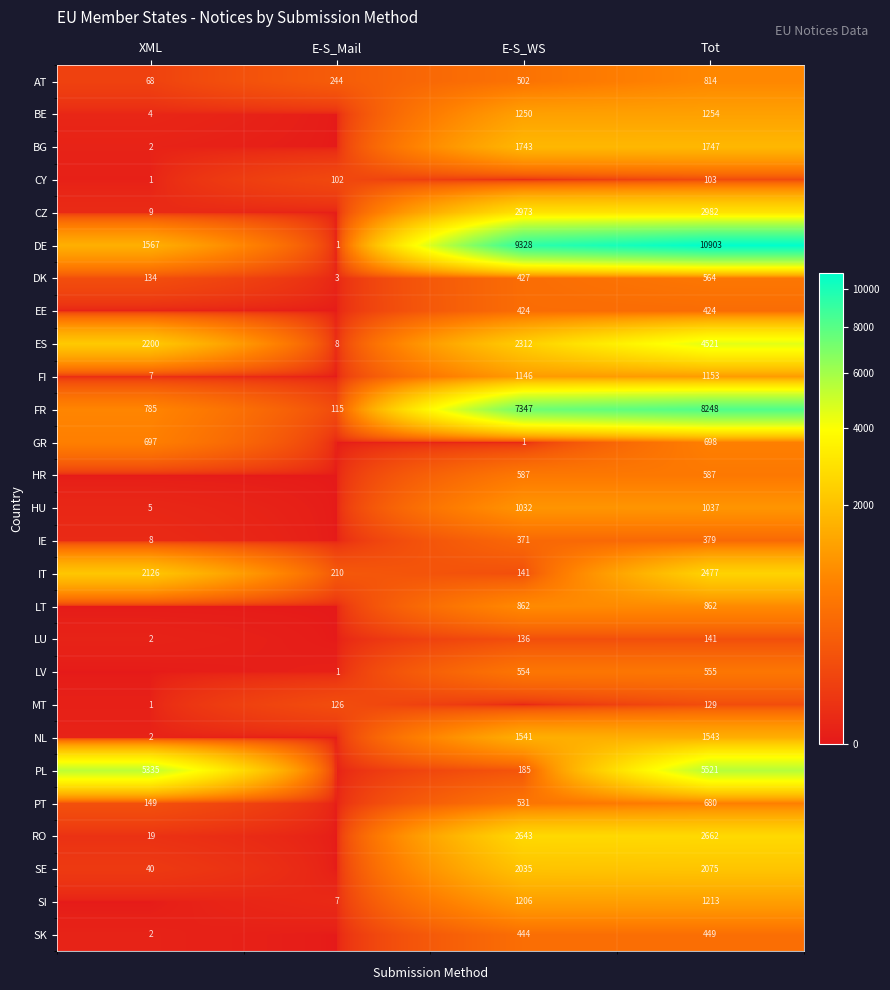

The value of PL at E-S_WS is 282. True or false?

False